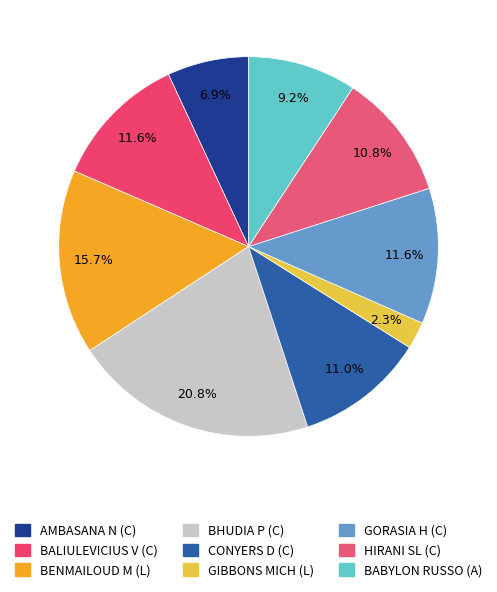

Does any single category account for the majority?

No